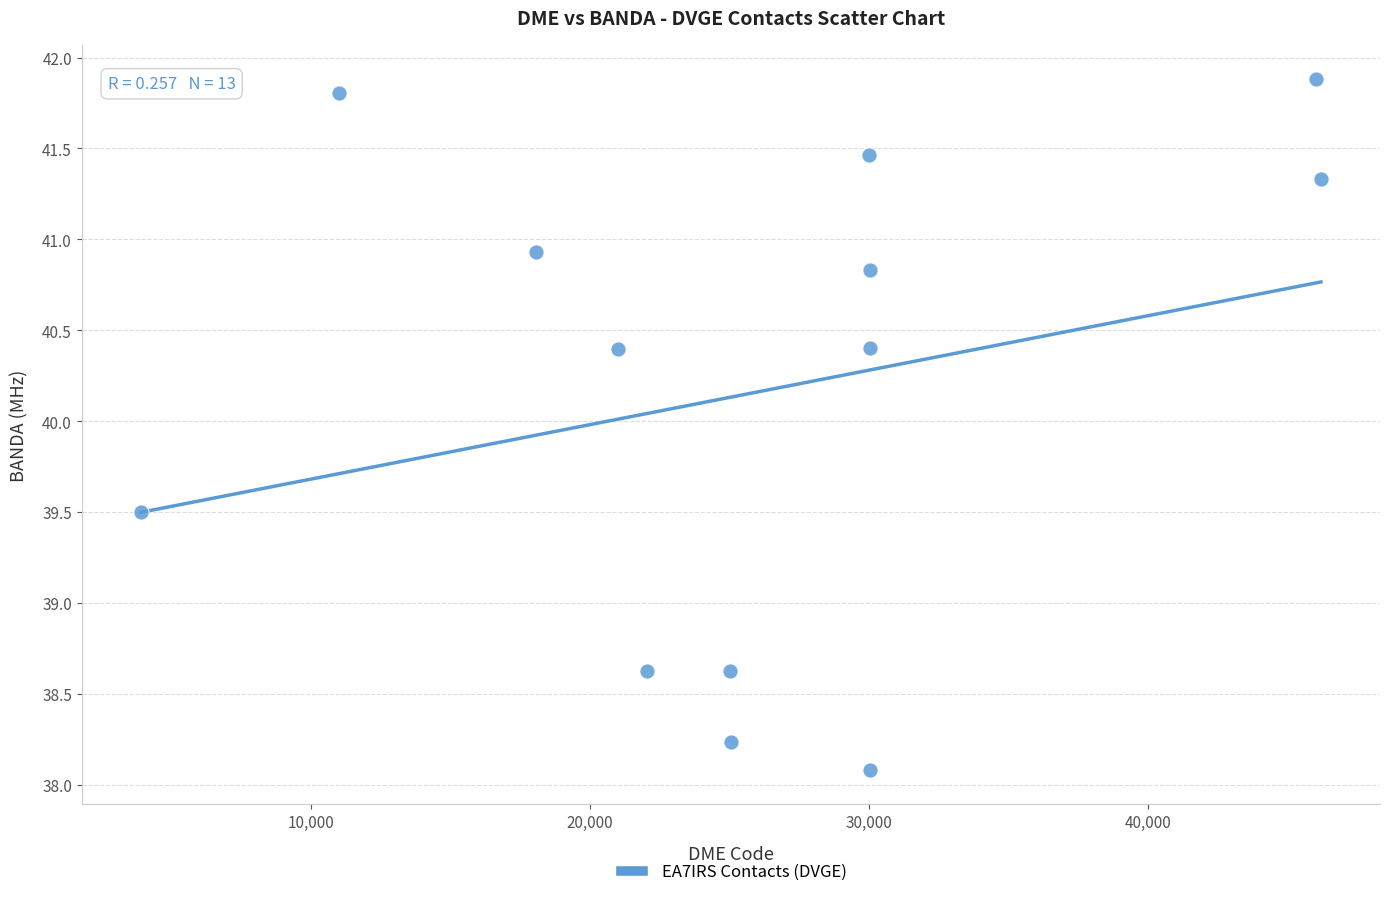

What is the range of X values (max minus min)?

42282.0